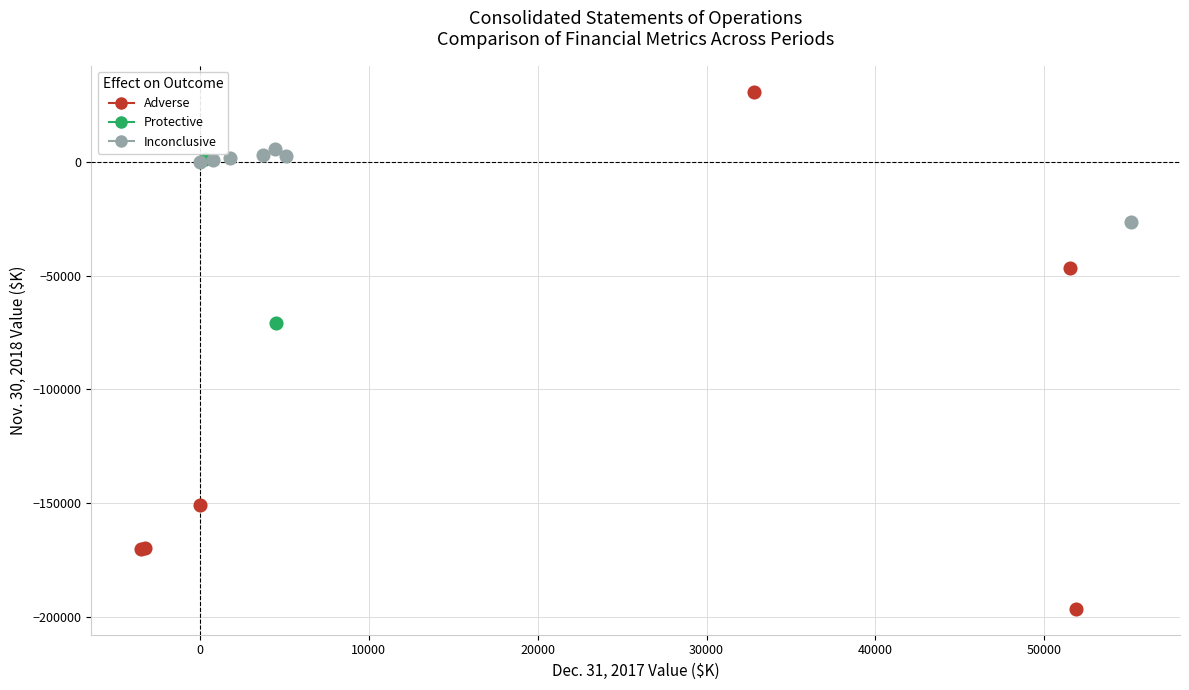

What are all the series names shown in the legend?

Adverse, Protective, Inconclusive